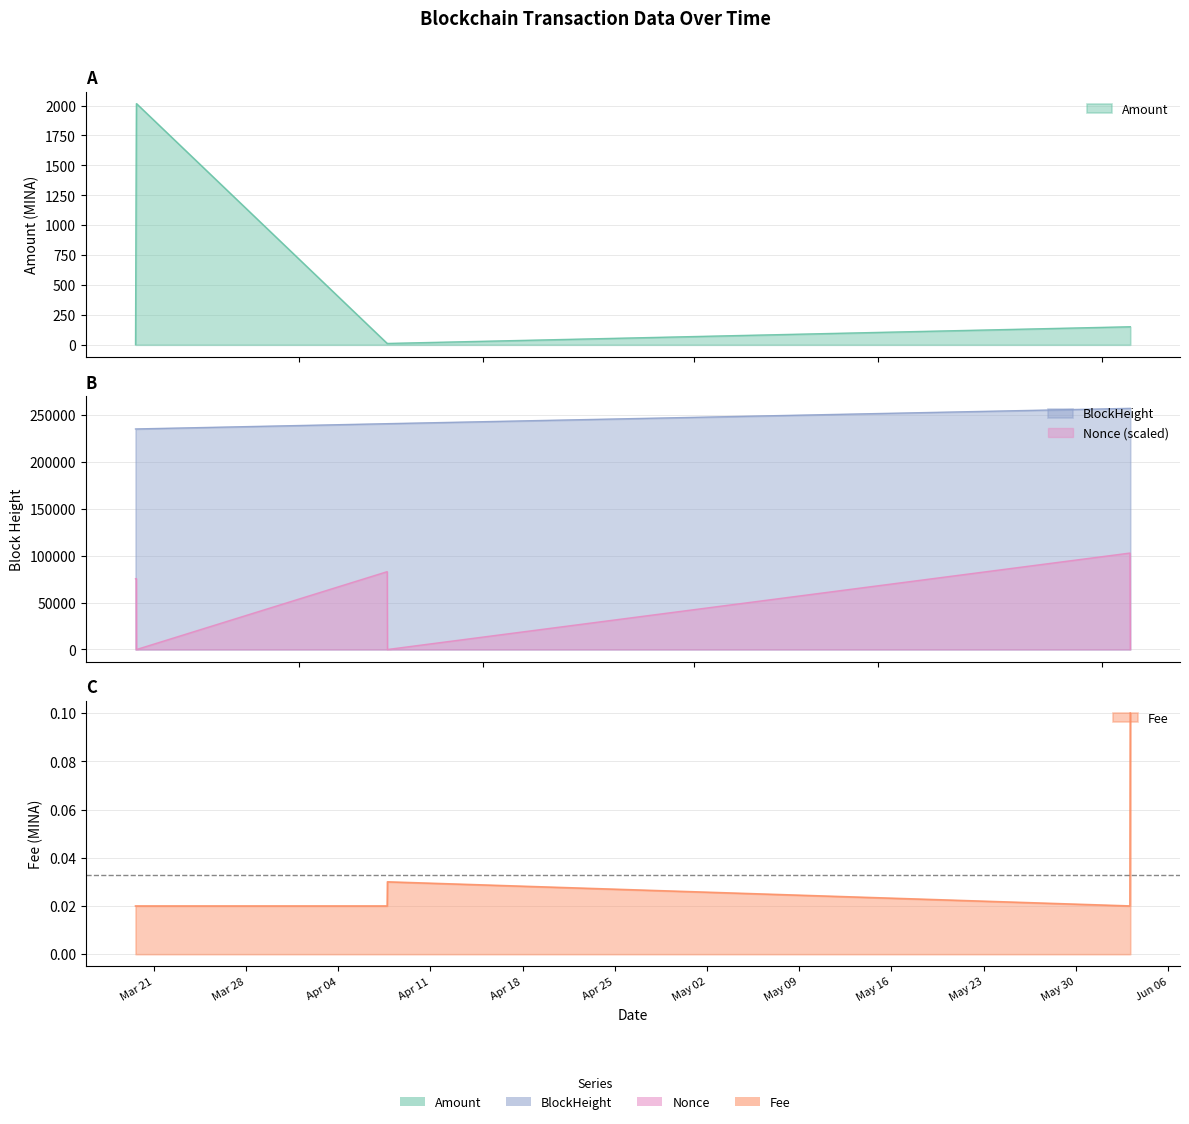

True or false: Amount has more than 2 points higher than both neighbors.

False